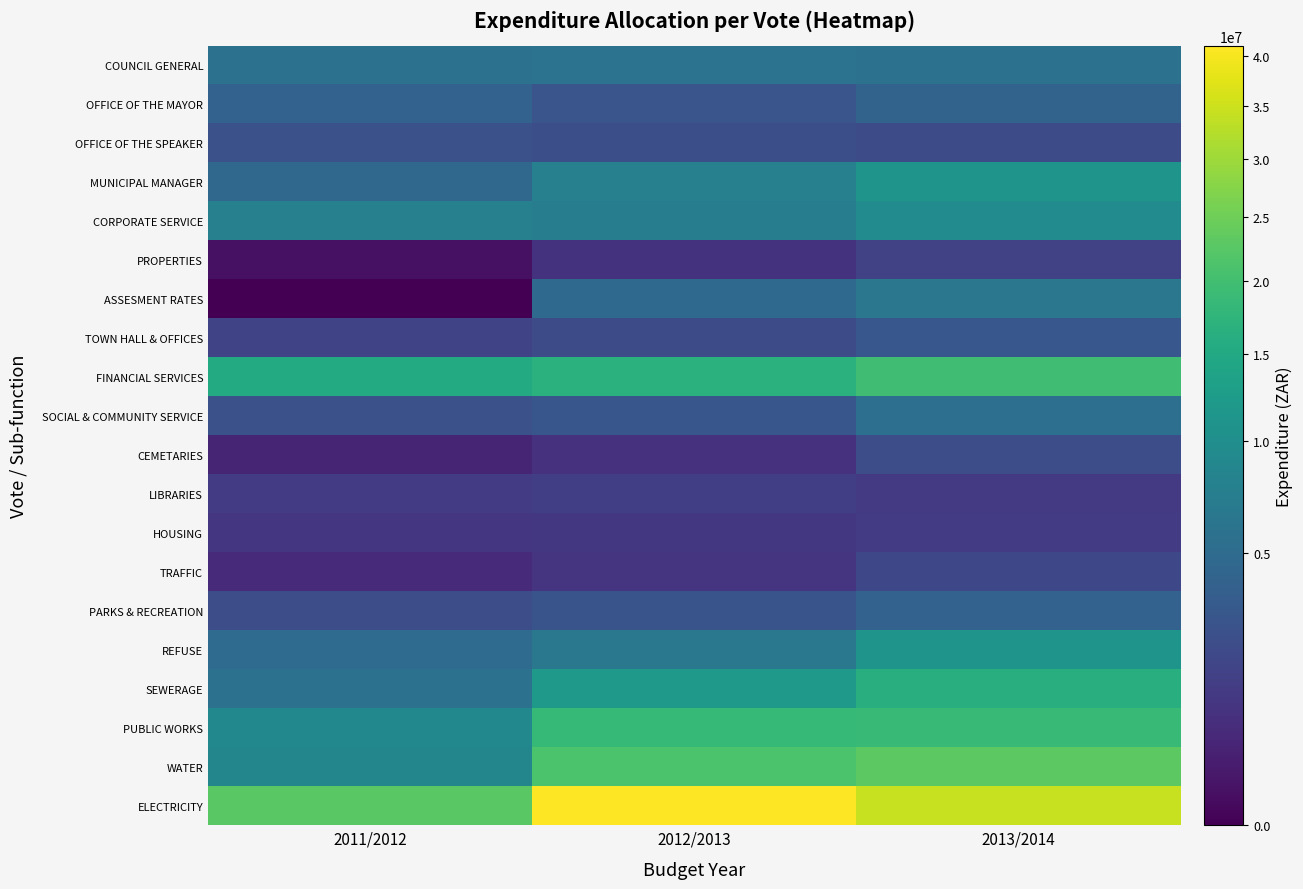

Which series changed the most between 2011/2012 and 2012/2013?

ELECTRICITY